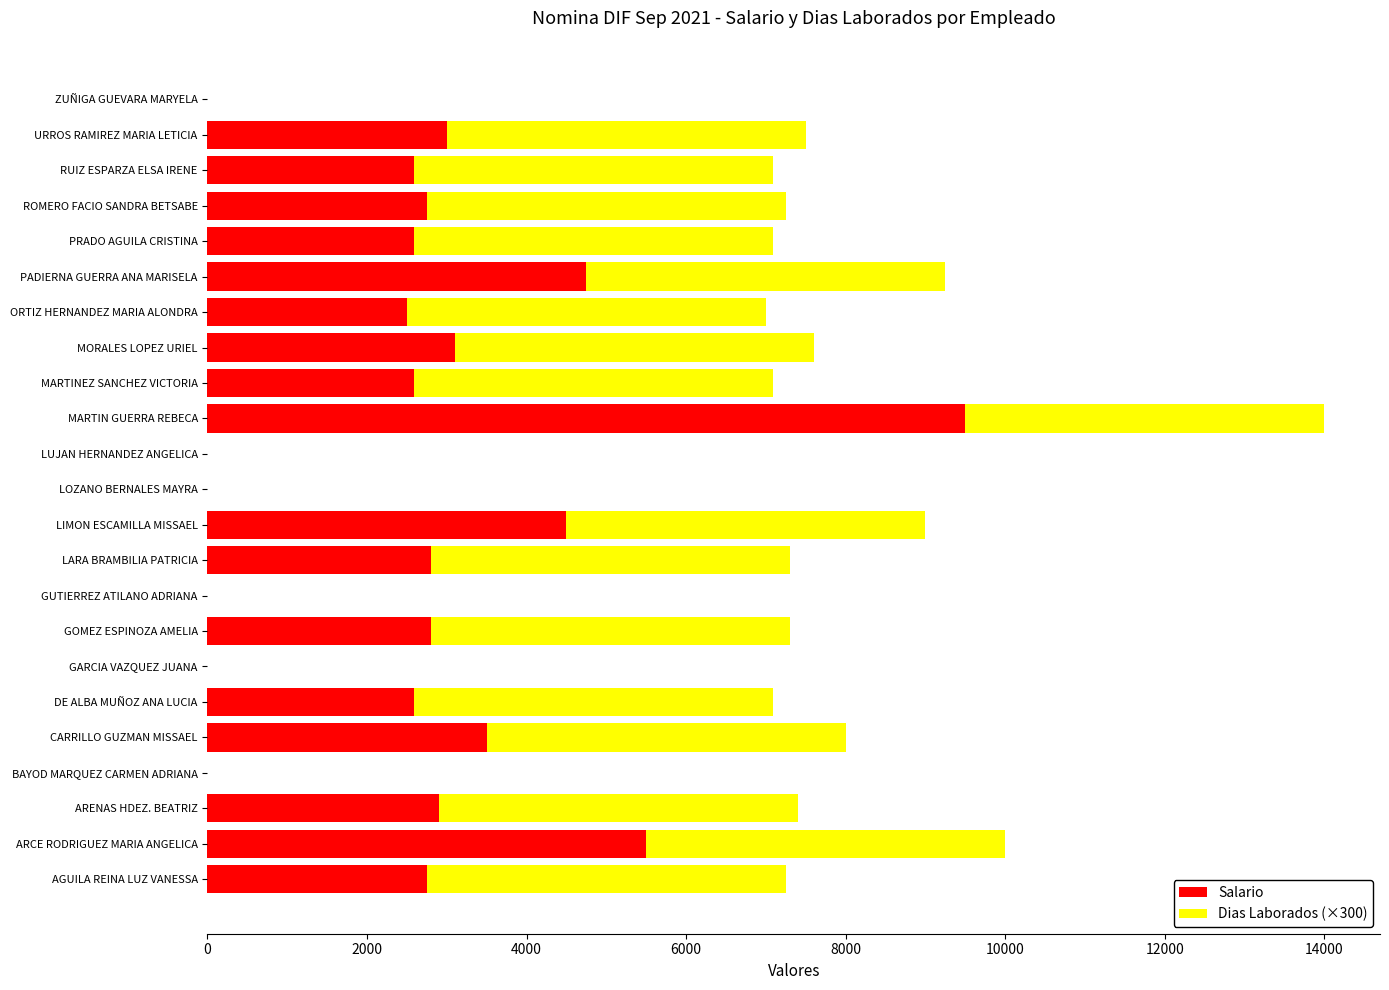

What is the total value across all series at PRADO AGUILA CRISTINA?

7093.1